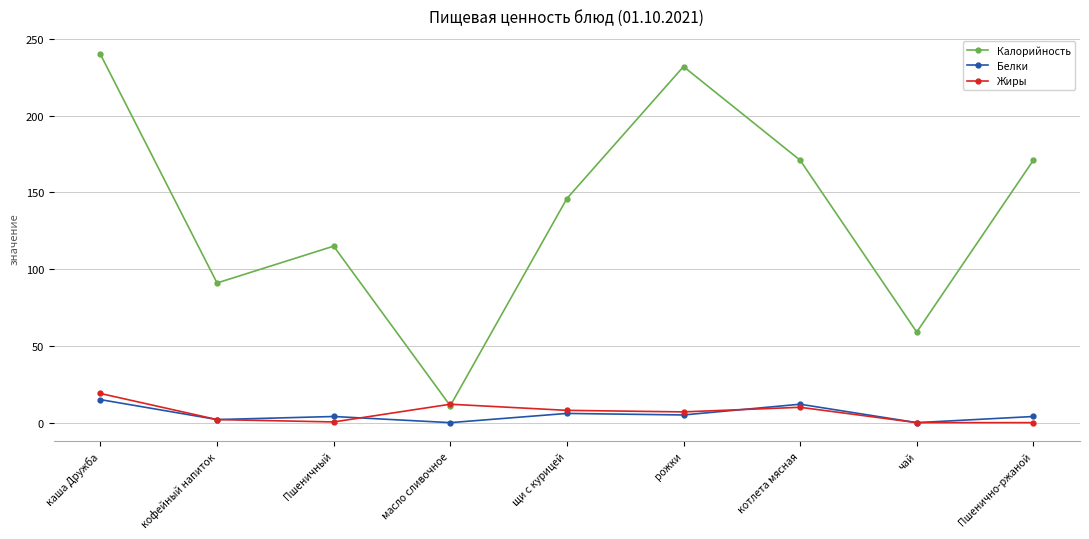

Which series has the largest range (max minus min)?

Калорийность